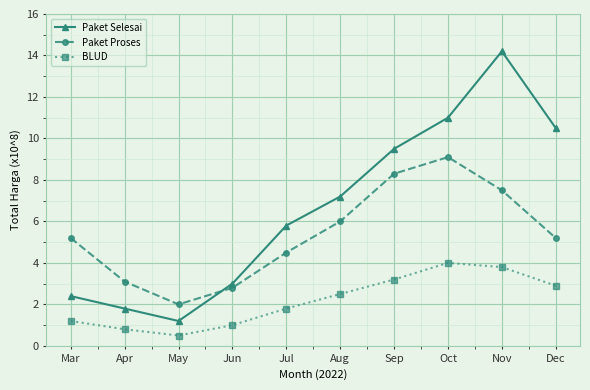

How many values in the BLUD series are below 2?

5